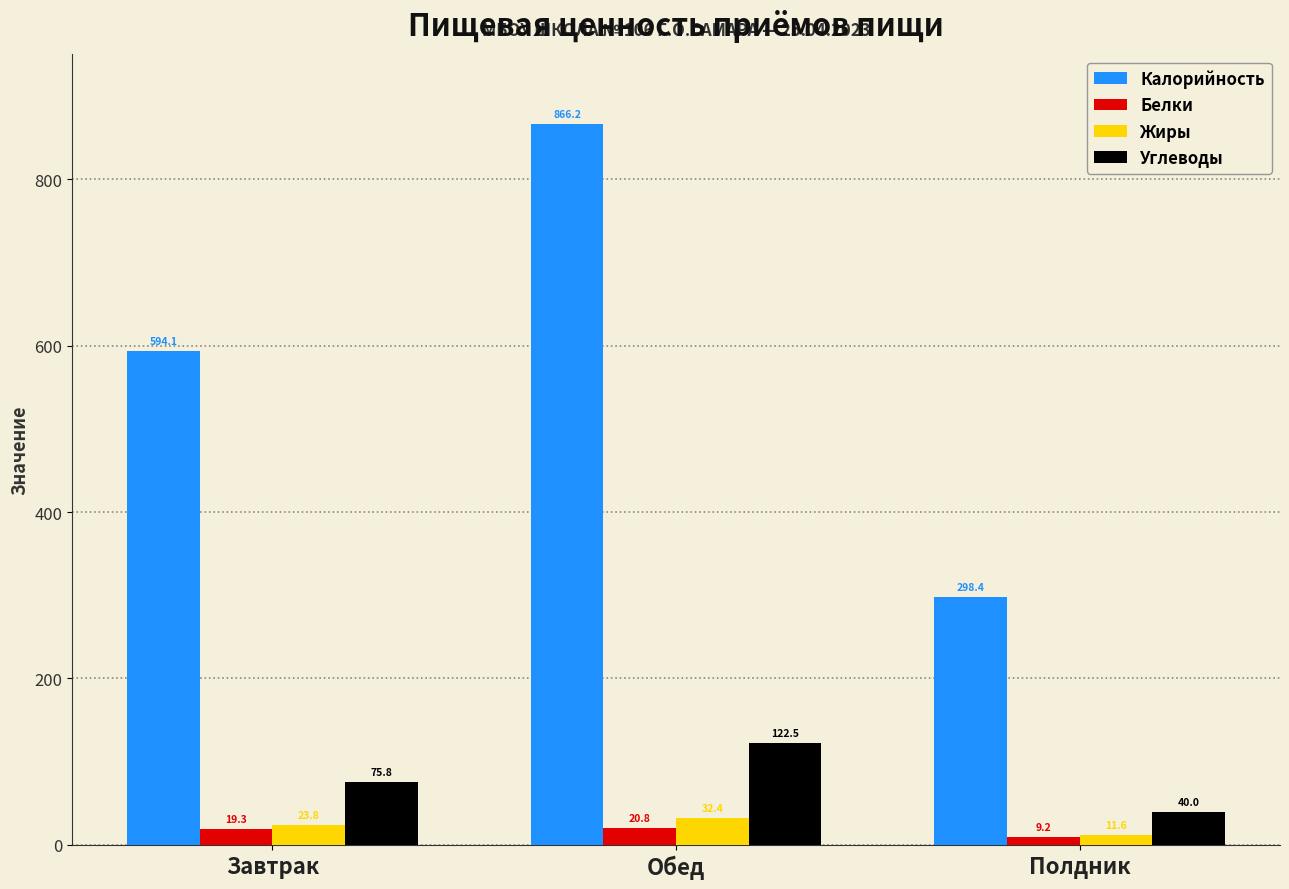

At Обед, list the series in order from largest to smallest.

Калорийность, Углеводы, Жиры, Белки